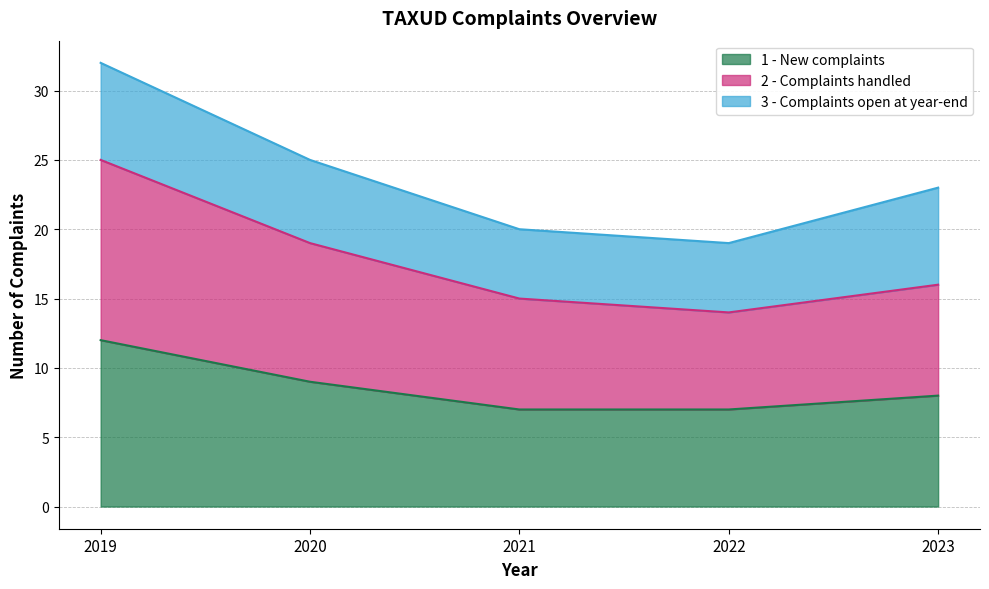

True or false: 1 - New complaints has a value of 12 at 2019.

True